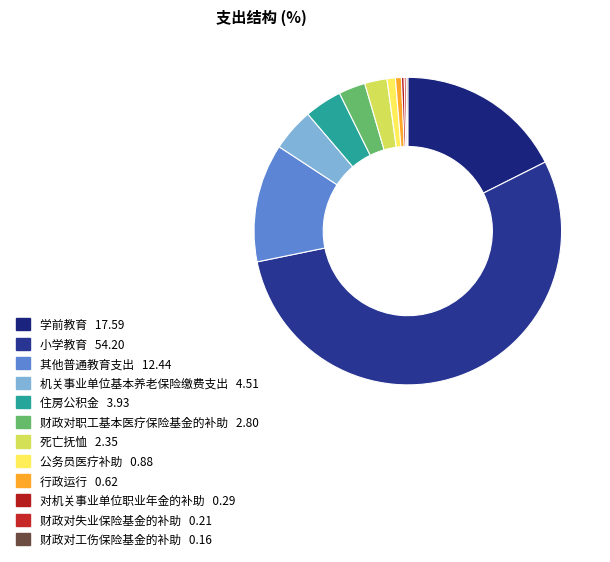

Which has a higher value, 机关事业单位基本养老保险缴费支出 or 对机关事业单位职业年金的补助?

机关事业单位基本养老保险缴费支出